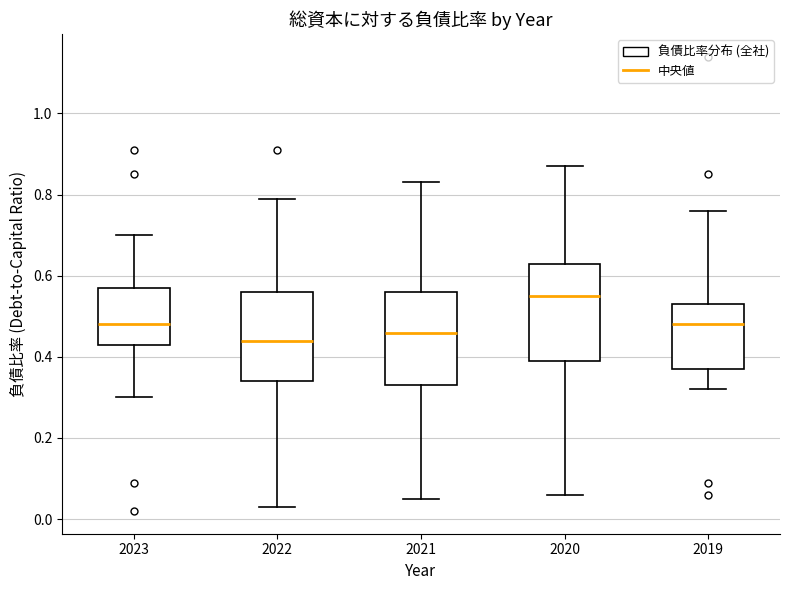

Reading left to right, read every box against the y-axis: the position of its median line, the range the box covers, and the ends of its whiskers. The values are not printed on the chart, so give them approximately, as read against the axis.

2023: median 0.48, box 0.44 to 0.58, whiskers 0.30 to 0.70
2022: median 0.44, box 0.34 to 0.56, whiskers 0.04 to 0.80
2021: median 0.46, box 0.34 to 0.56, whiskers 0.06 to 0.84
2020: median 0.56, box 0.40 to 0.64, whiskers 0.06 to 0.88
2019: median 0.48, box 0.38 to 0.54, whiskers 0.32 to 0.76